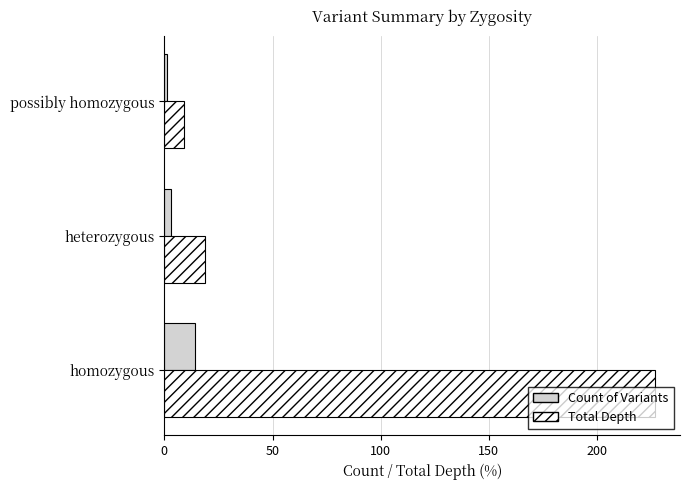

Which category has the lowest value in the Count of Variants series?

possibly homozygous